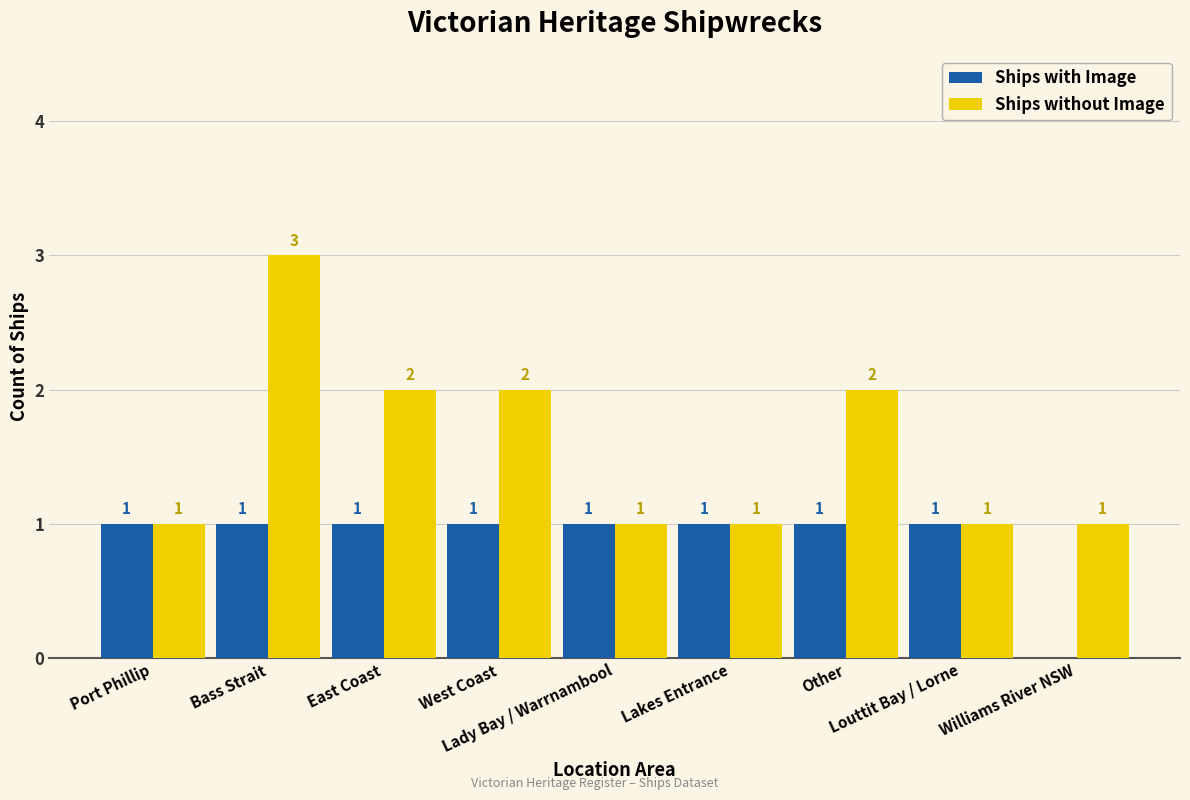

What is the sum of all Ships with Image values?

8